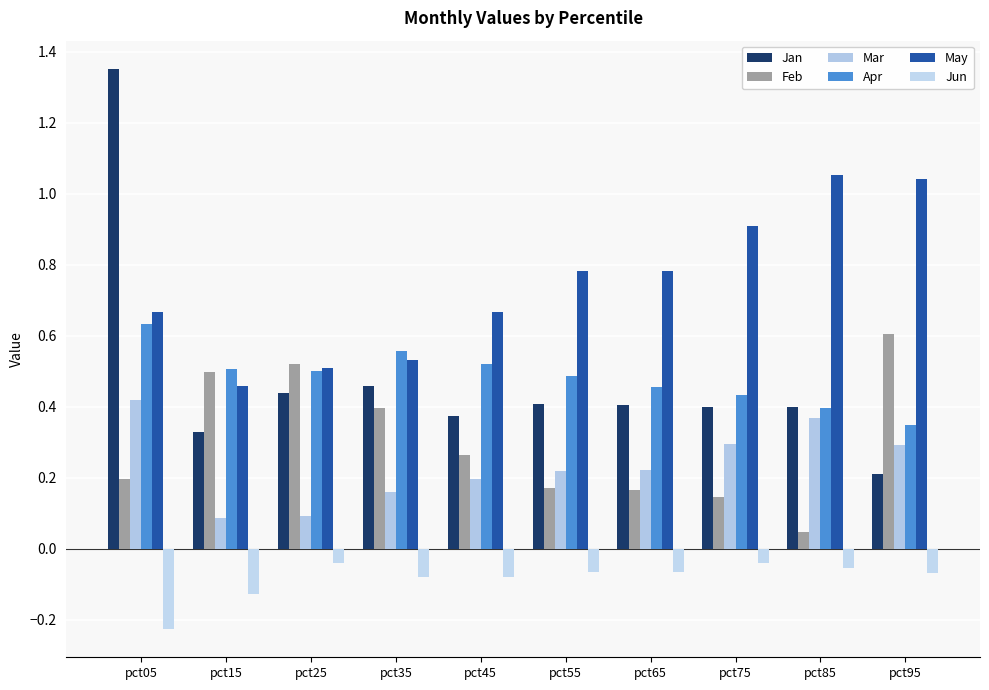

Which series has the widest spread of values?

Jan